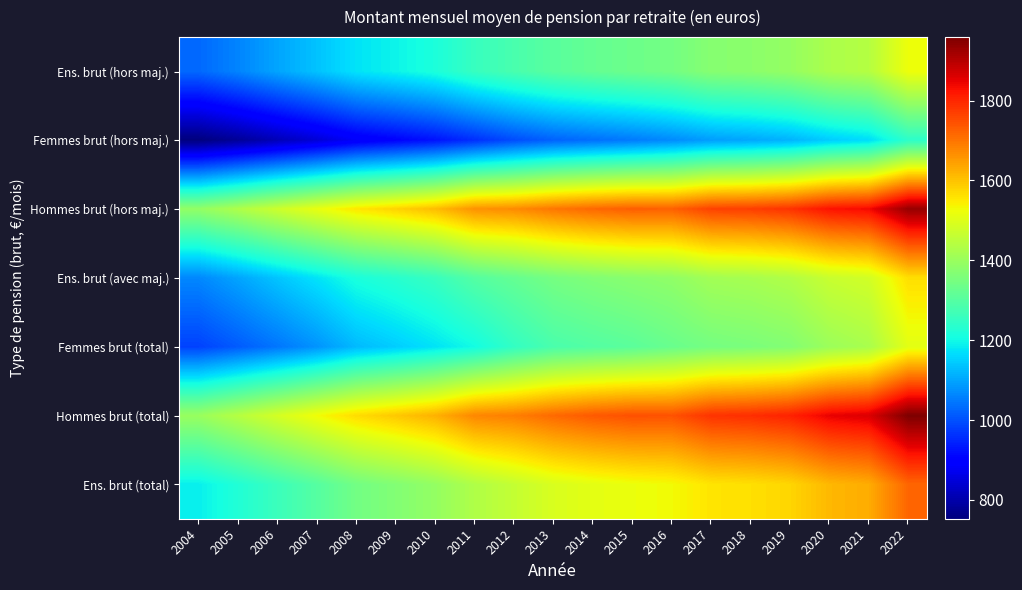

What is the maximum value shown in the chart?

1959